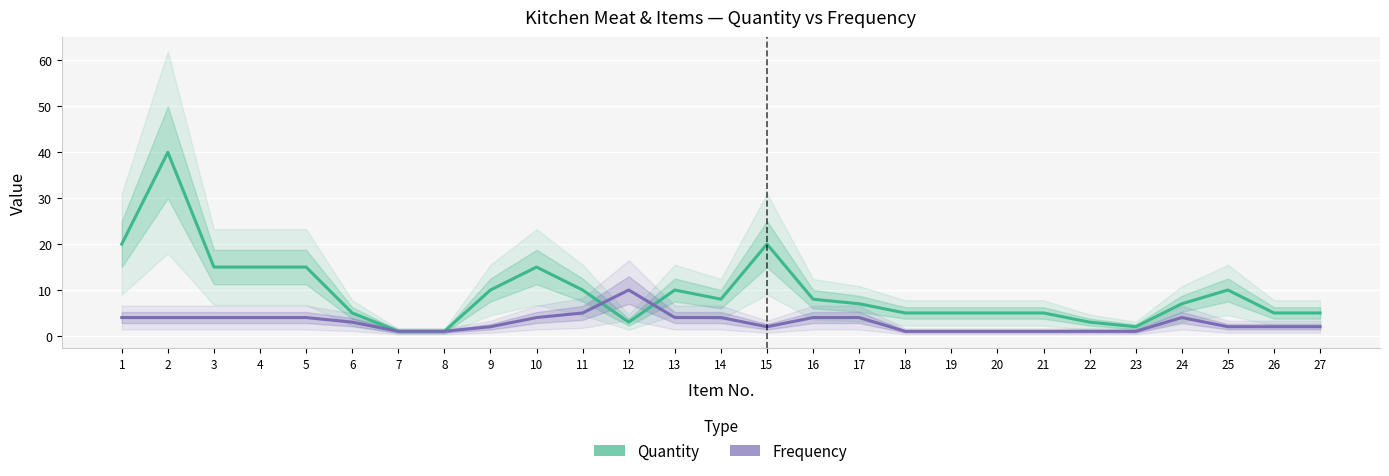

What is the sum of all Quantity values?

255